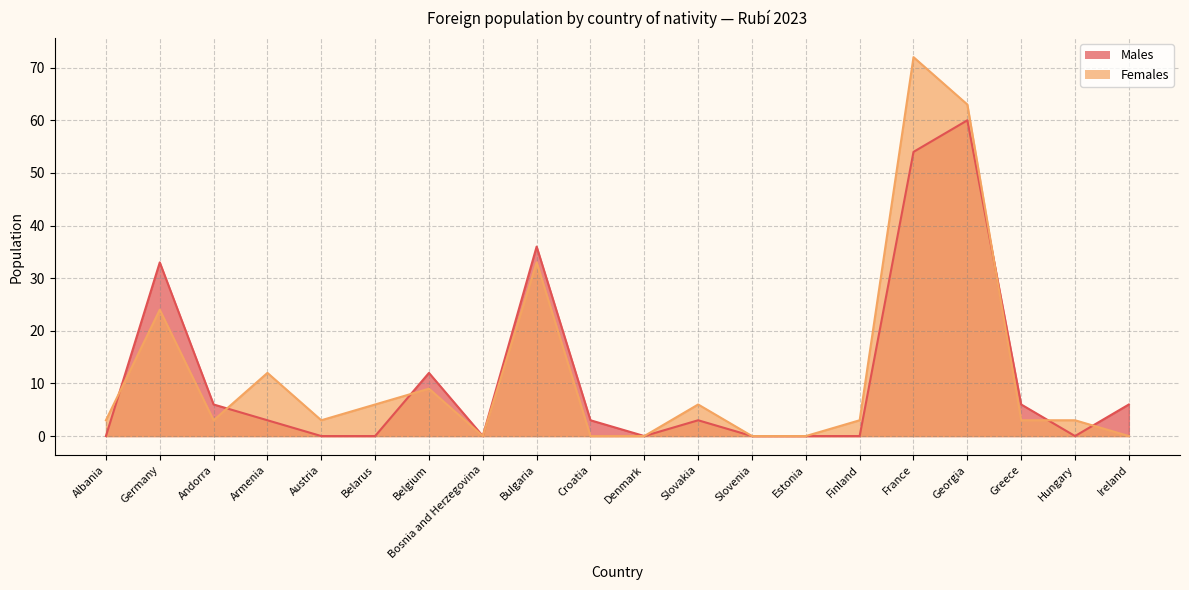

Which series has the largest range (max minus min)?

Females